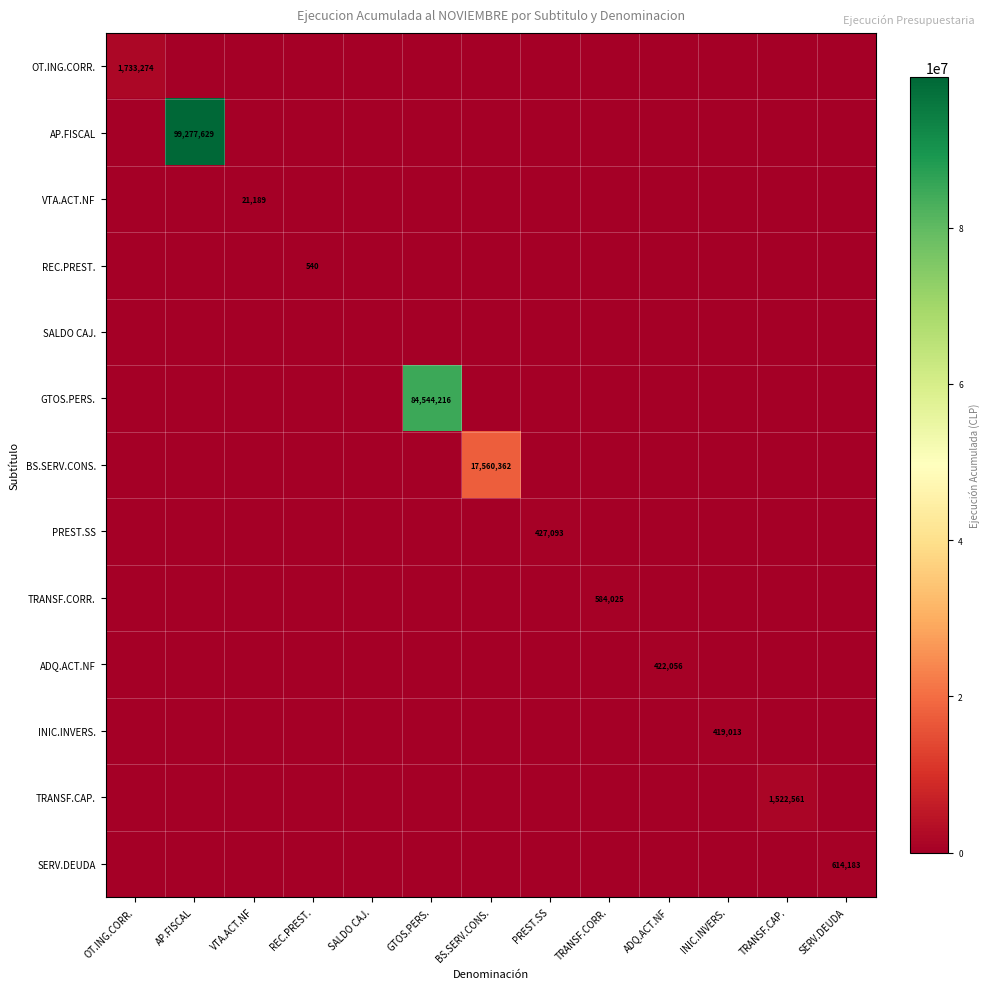

Which has a higher value, AP.FISCAL or BS.SERV.CONS.?

AP.FISCAL